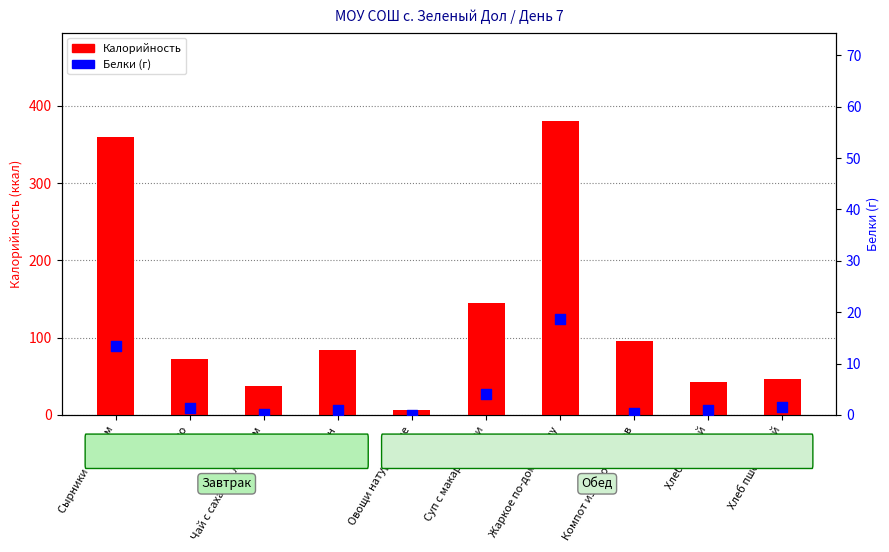

Which series reaches the maximum Y coordinate?

Калорийность